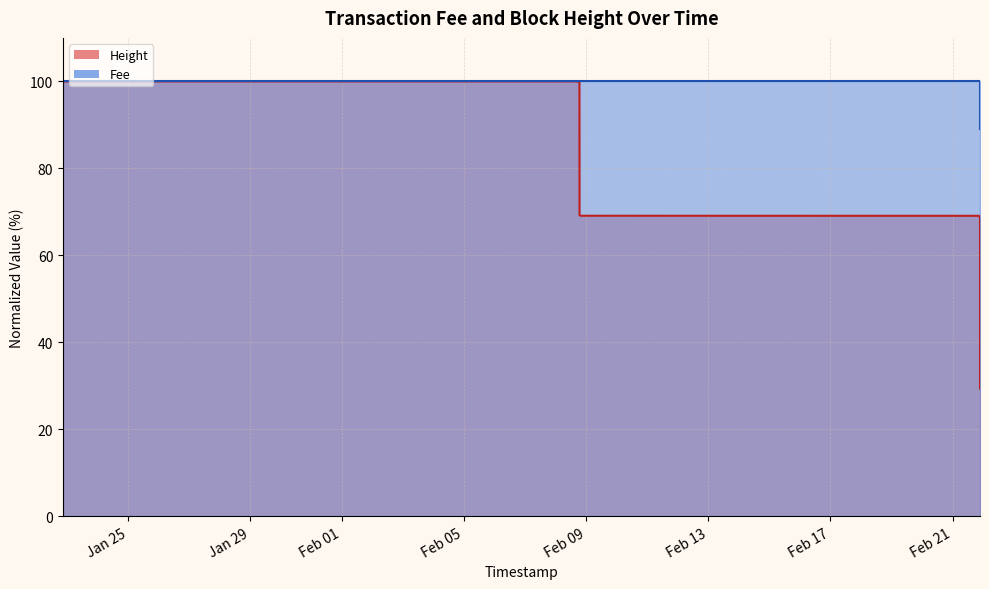

What is the maximum value for Height?

100.0